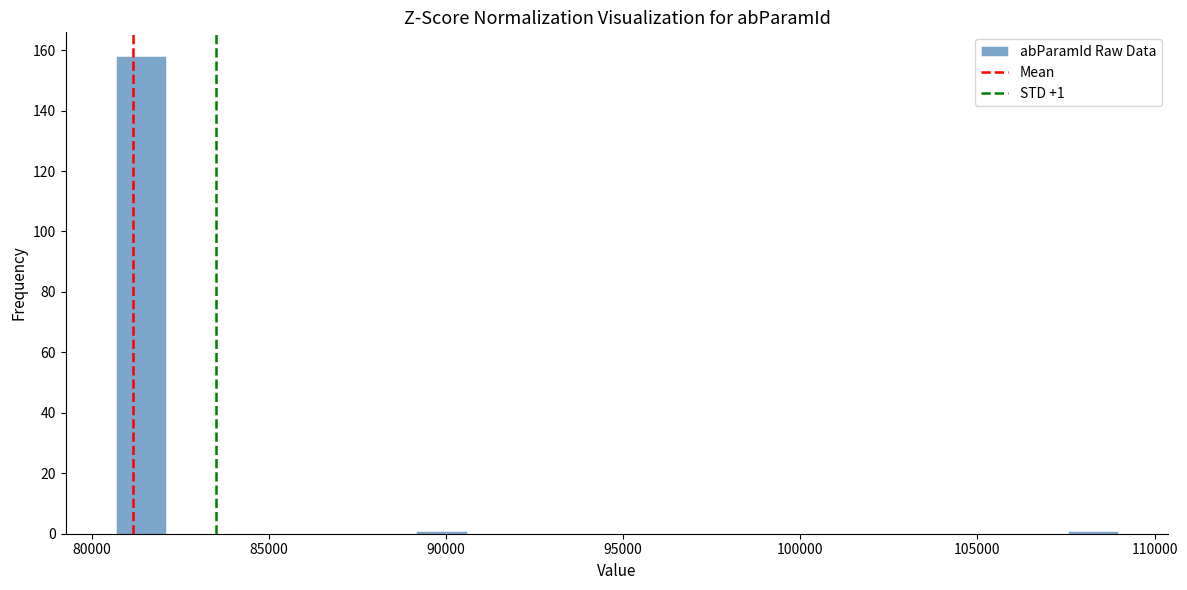

Read against the x-axis, roughly where is the centre of the tallest bar?

81500